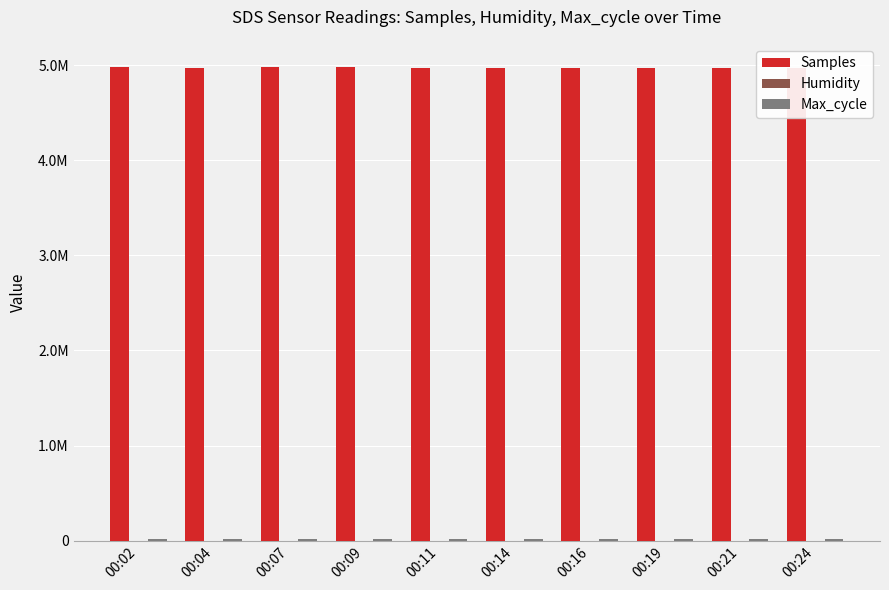

At which category is the sum across all series the highest?

00:19